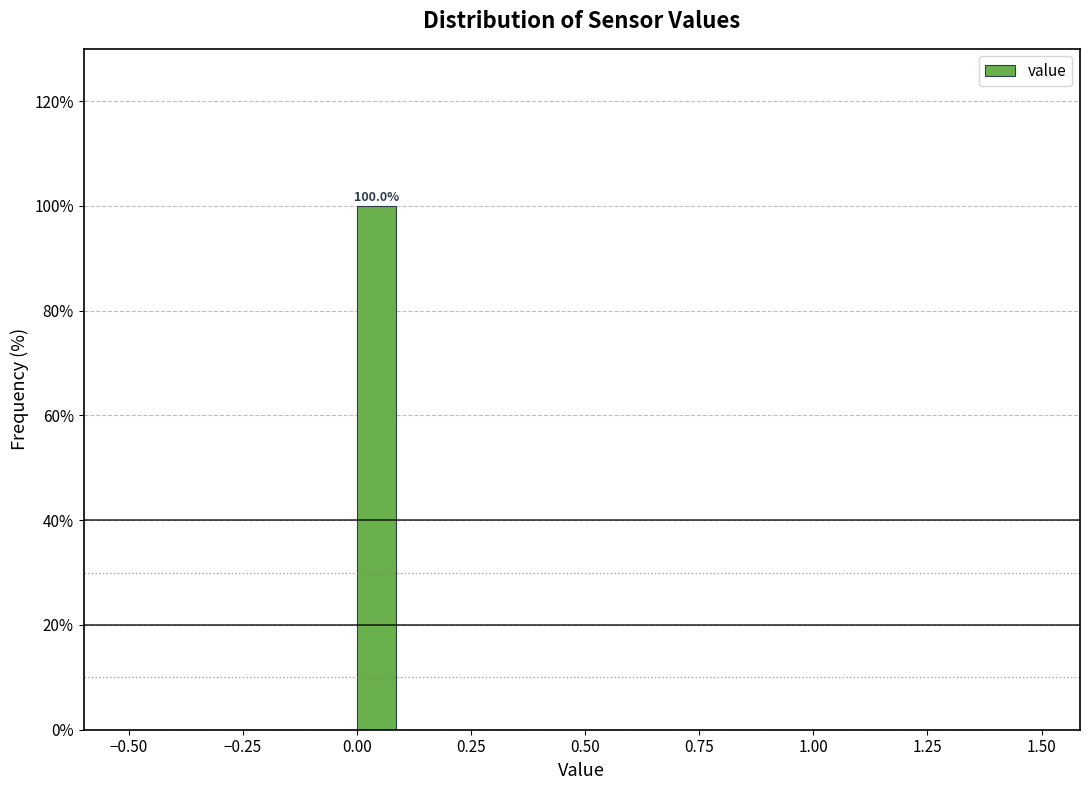

Around what value on the x-axis is the tallest bar? Give the approximate position of its centre, as read against the axis.

0.05